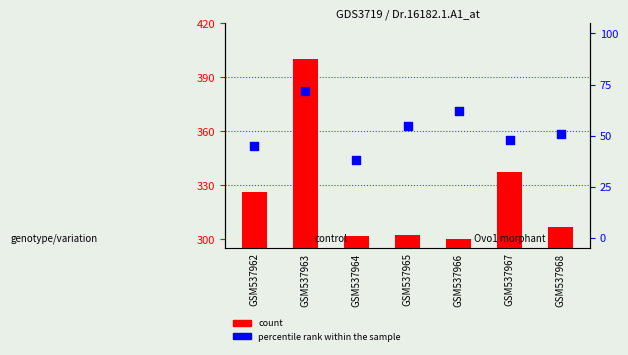

At how many categories does at least one series exceed 113?

7